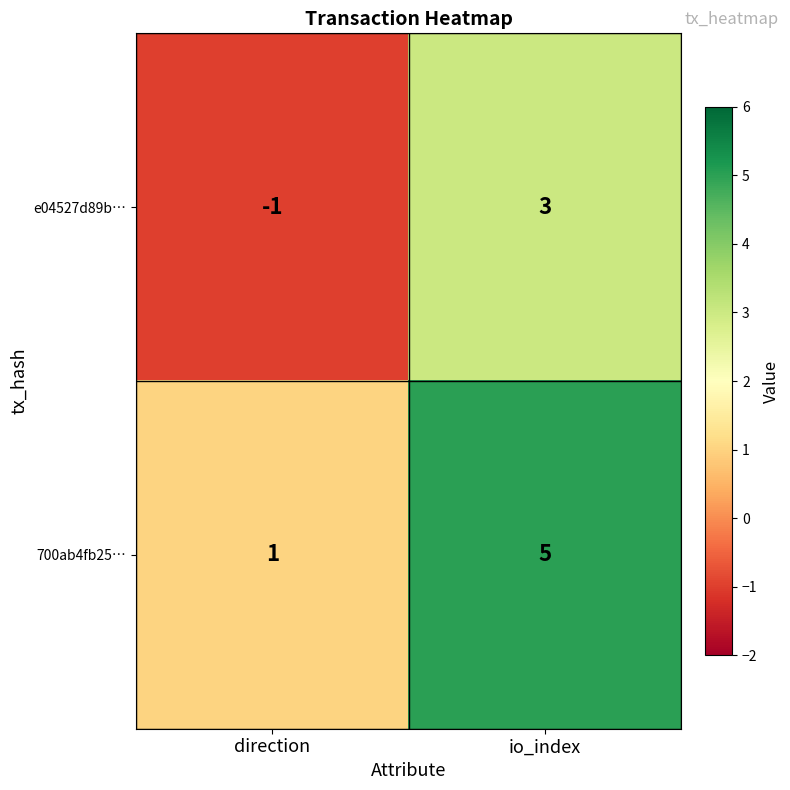

Rank the series by their maximum value, from highest to lowest.

700ab4fb25…, e04527d89b…